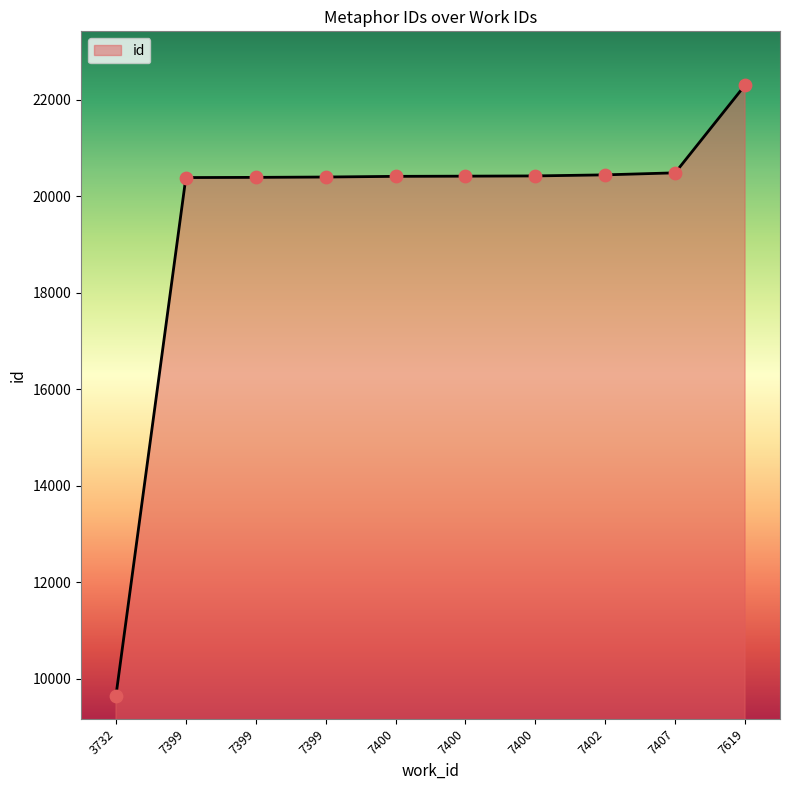

Approximately how many times larger is the value at 7619 compared to 7399?

1.1